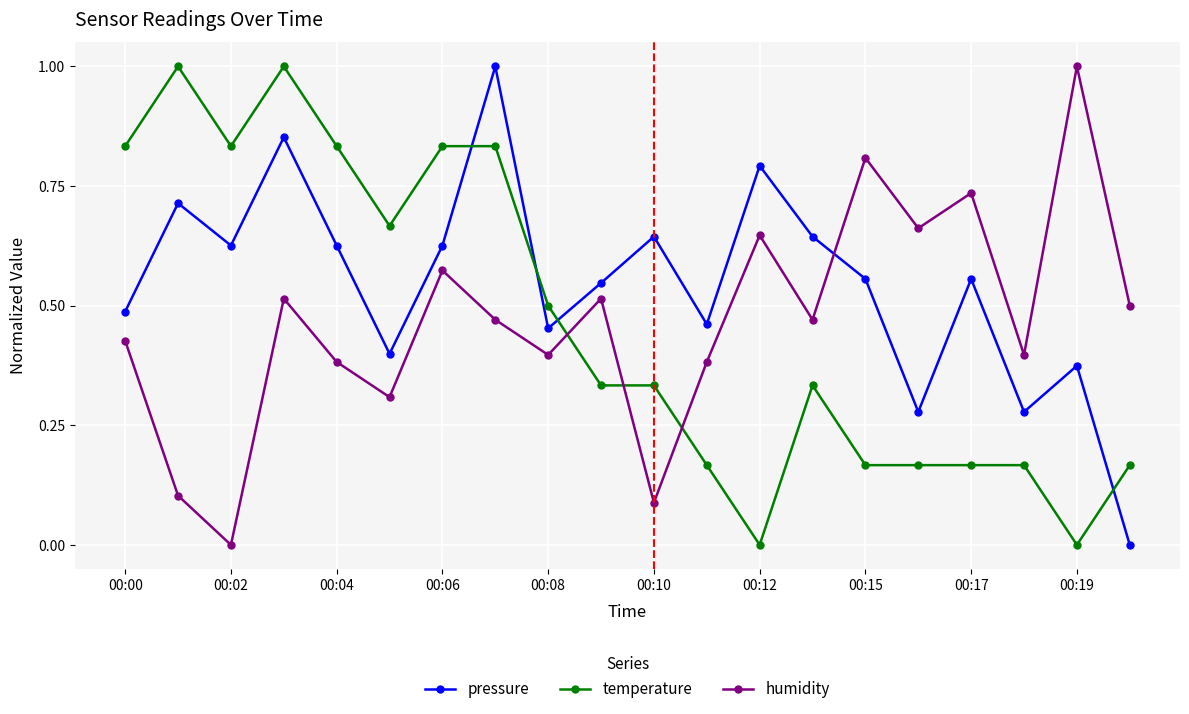

How many interior local peaks does the humidity series have?

7